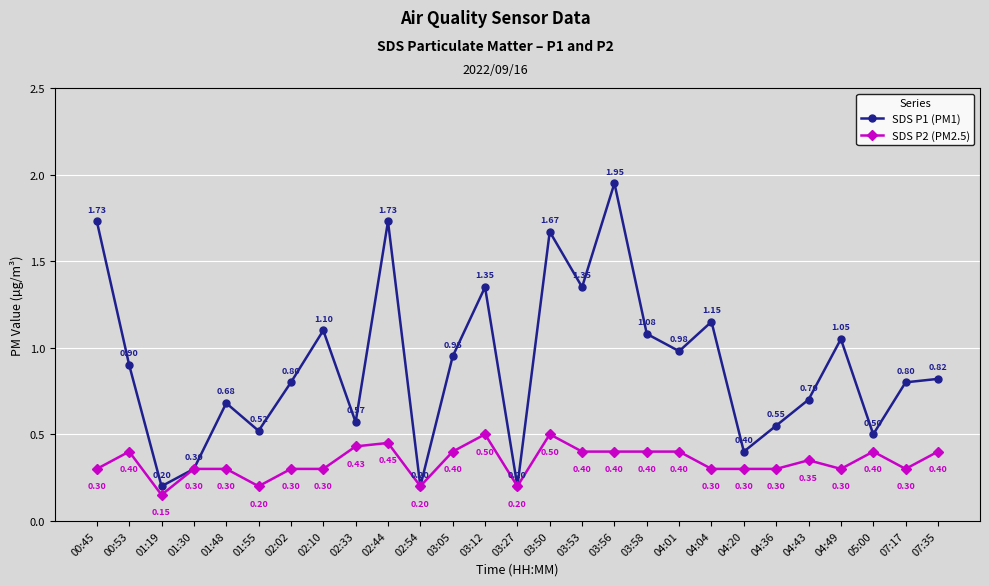

Is the value of SDS P2 (PM2.5) at 00:45 greater than the value of SDS P1 (PM1) at 07:35?

No